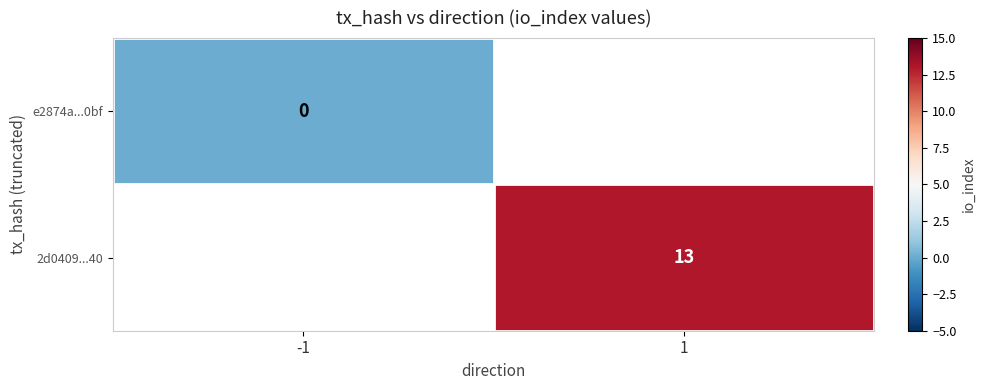

How many series are shown in this chart?

2